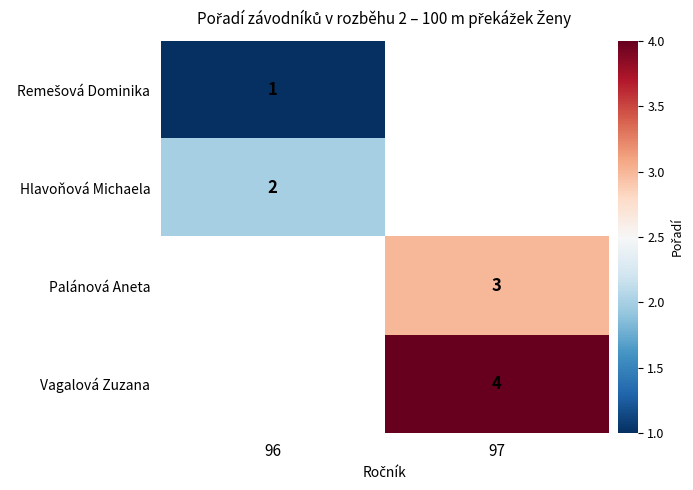

Count the number of data series in this chart.

4